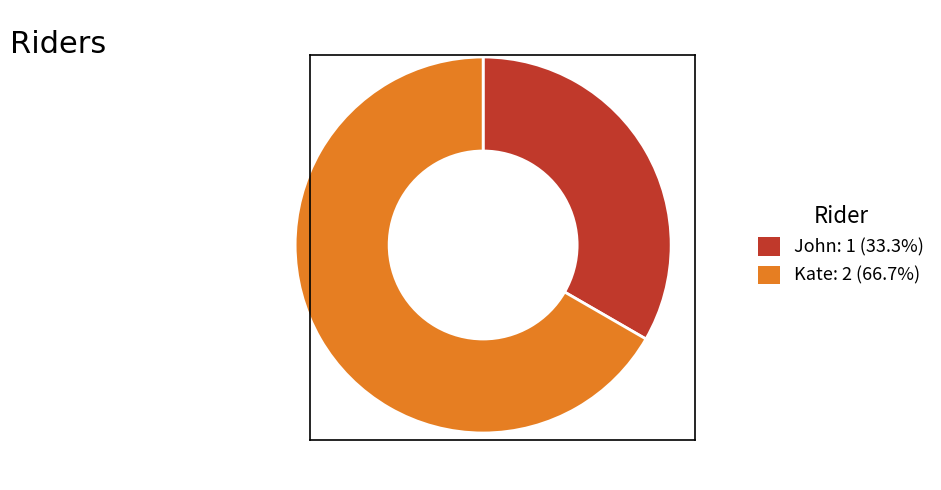

Do Kate and John together represent more than half of the pie?

Yes